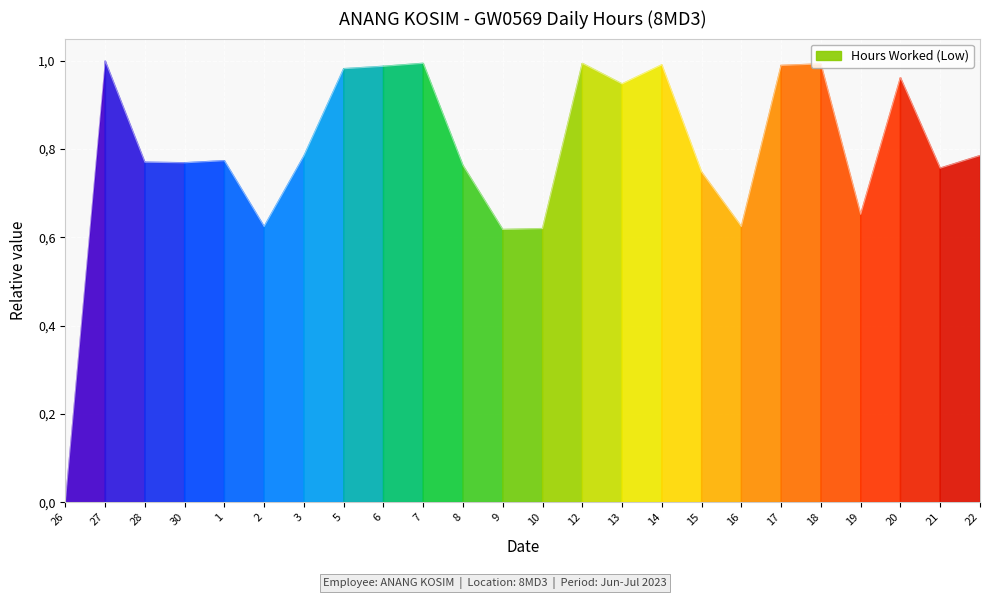

Rank the categories by value from highest to lowest.

27, 7, 12, 18, 14, 17, 6, 5, 20, 13, 22, 3, 1, 28, 30, 8, 21, 15, 19, 2, 16, 10, 9, 26